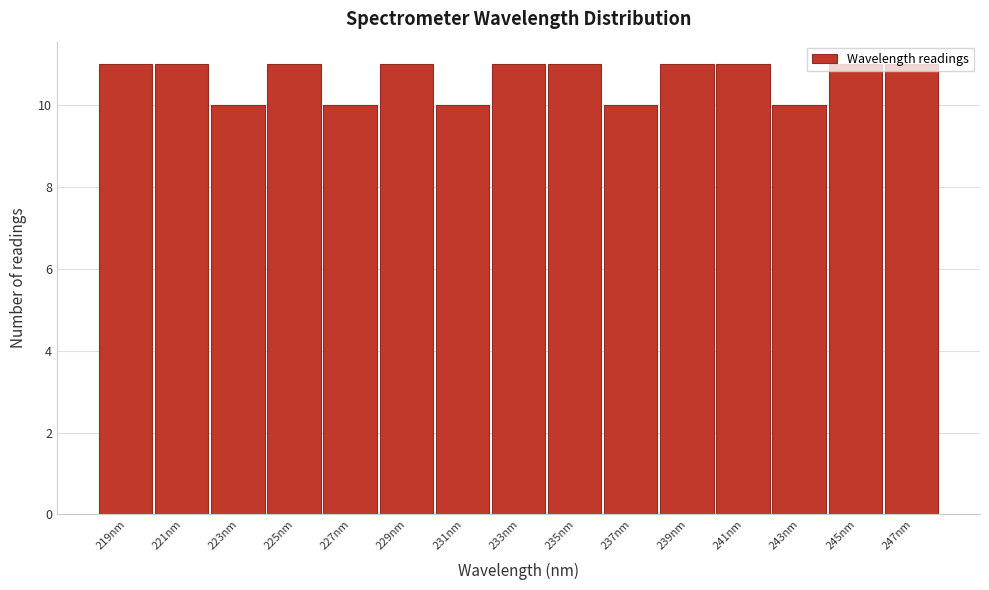

What is the height of the bar covering 230.0 to 232.0 on the x-axis? Neither the bar edges nor the heights are printed on the chart, so give them approximately, as read against the axes.

10